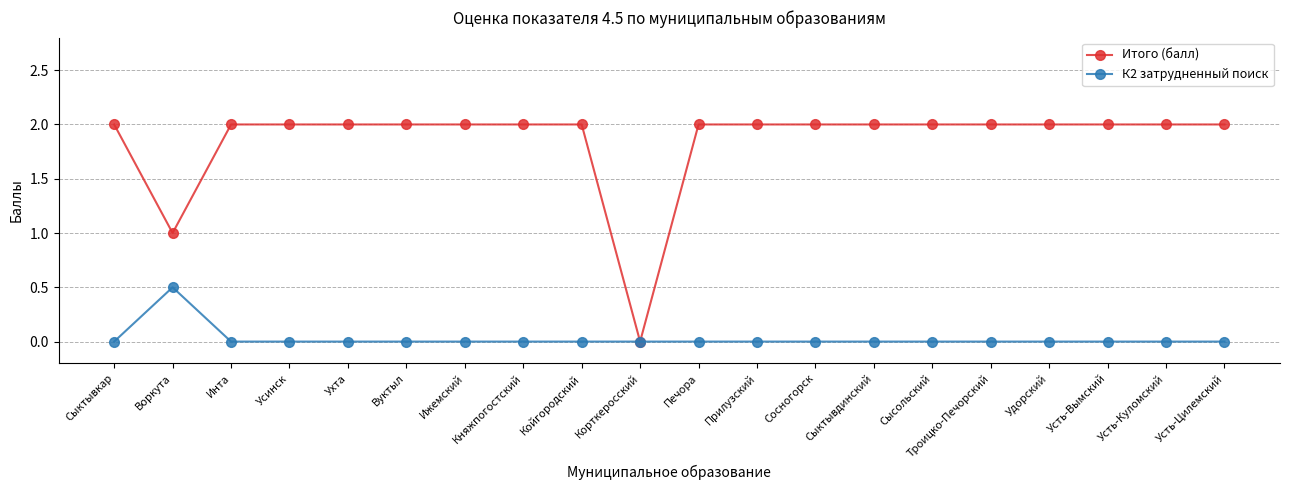

What is the difference between the maximum and minimum values in the К2 затрудненный поиск series?

0.5